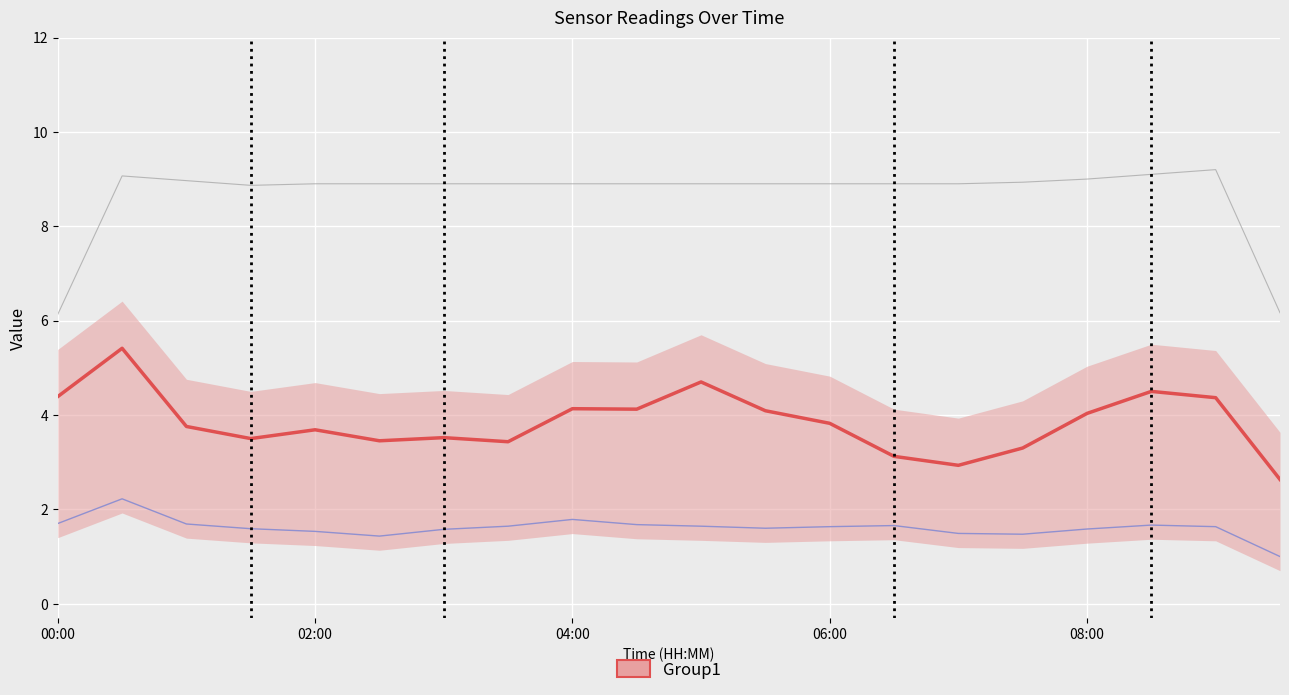

True or false: Temp and Group1 cross at least once.

False